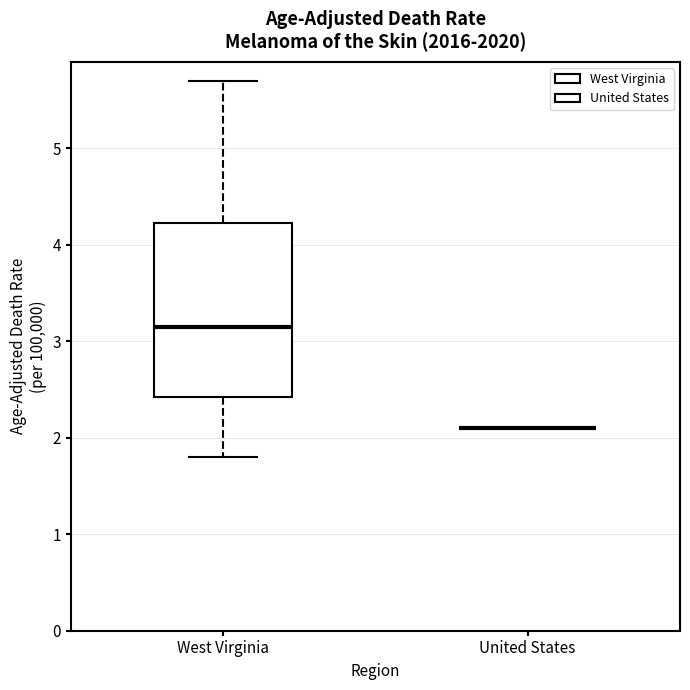

Reading left to right, read every box against the y-axis: the position of its median line, the range the box covers, and the ends of its whiskers. The values are not printed on the chart, so give them approximately, as read against the axis.

West Virginia: median 3.2, box 2.4 to 4.2, whiskers 1.8 to 5.7
United States: box collapsed to a line at 2.1, whiskers 2.1 to 2.1